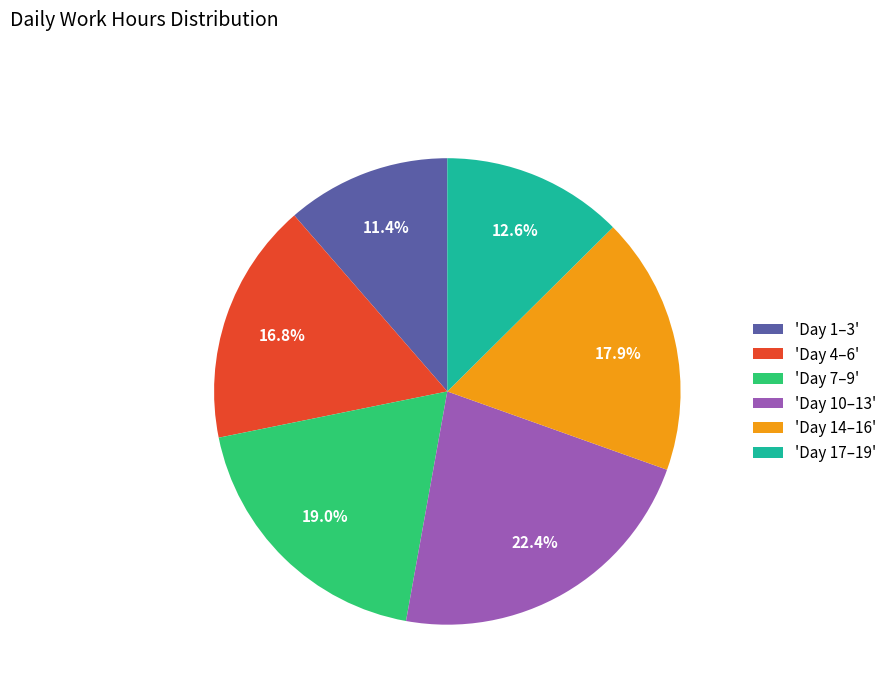

Is 'Day 14–16' the majority of the pie?

No